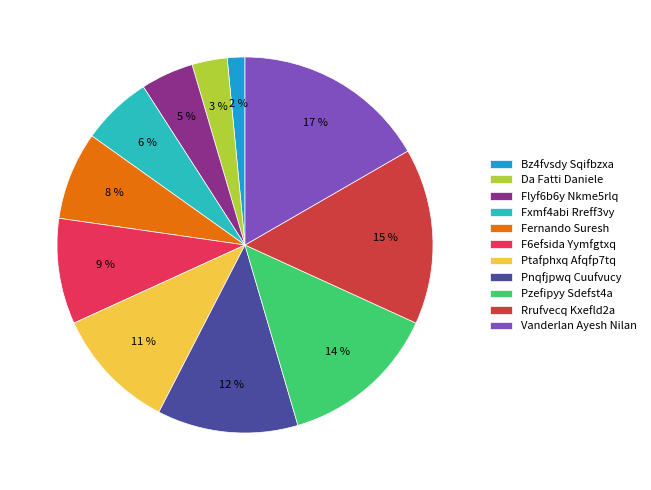

Which category has the smallest portion of the pie?

Bz4fvsdy Sqifbzxa